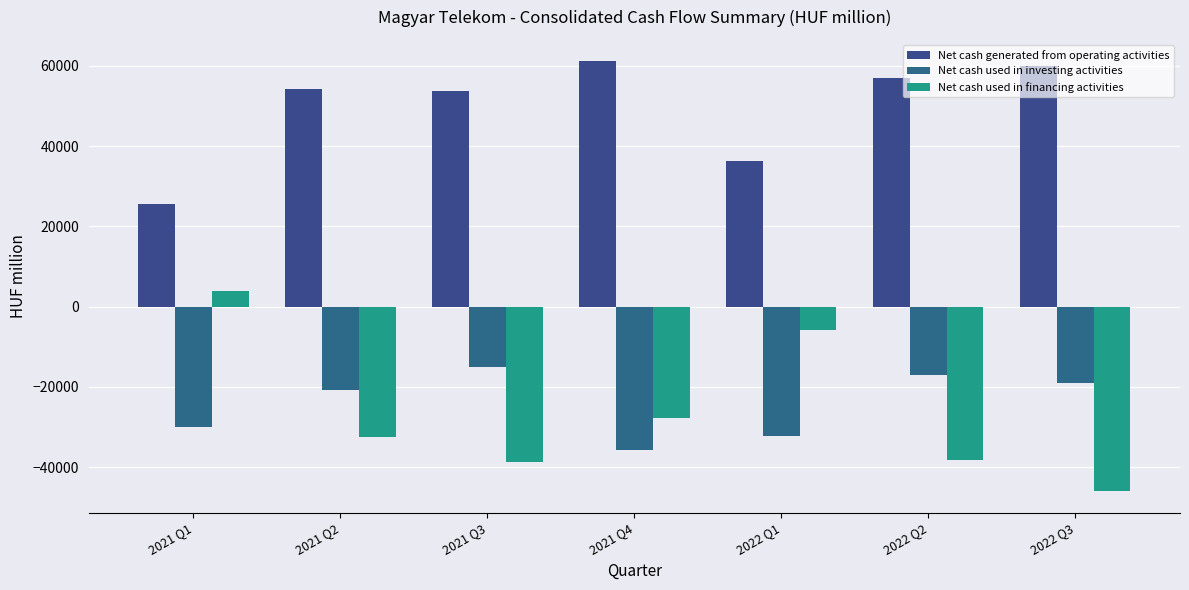

Which series changed the most between 2021 Q2 and 2022 Q2?

Net cash used in financing activities